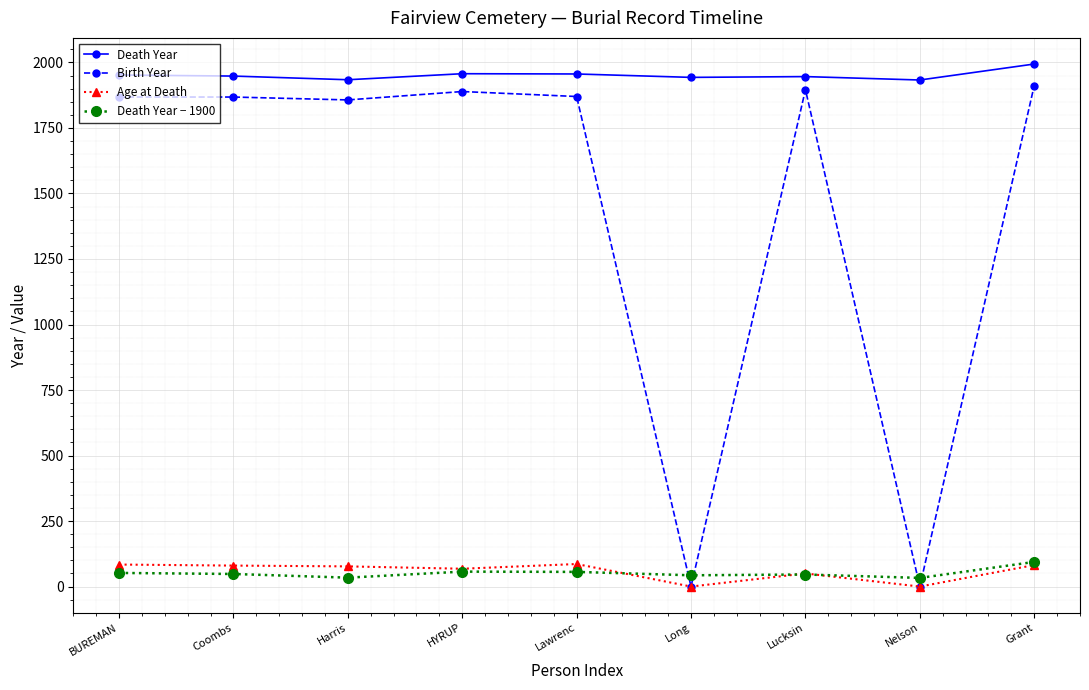

How many distinct data groups are displayed?

4